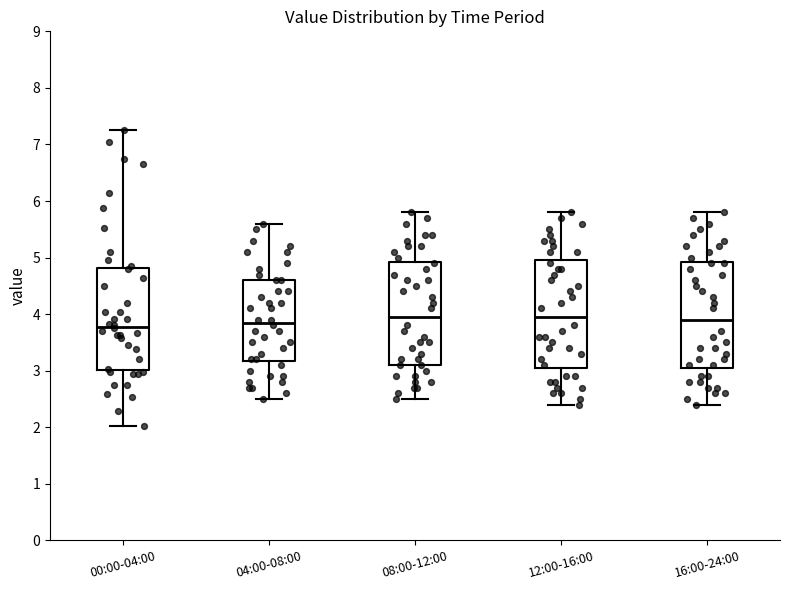

Reading left to right, transcribe this box plot: for each box, give where its median line is, the range the box spans, and where its two whiskers end, as read against the y-axis. The values are not printed on the chart, so give them approximately, as read against the axis.

00:00-04:00: median 3.8, box 3.0 to 4.8, whiskers 2.0 to 7.3
04:00-08:00: median 3.9, box 3.2 to 4.6, whiskers 2.5 to 5.6
08:00-12:00: median 4.0, box 3.1 to 4.9, whiskers 2.5 to 5.8
12:00-16:00: median 4.0, box 3.1 to 5.0, whiskers 2.4 to 5.8
16:00-24:00: median 3.9, box 3.1 to 4.9, whiskers 2.4 to 5.8